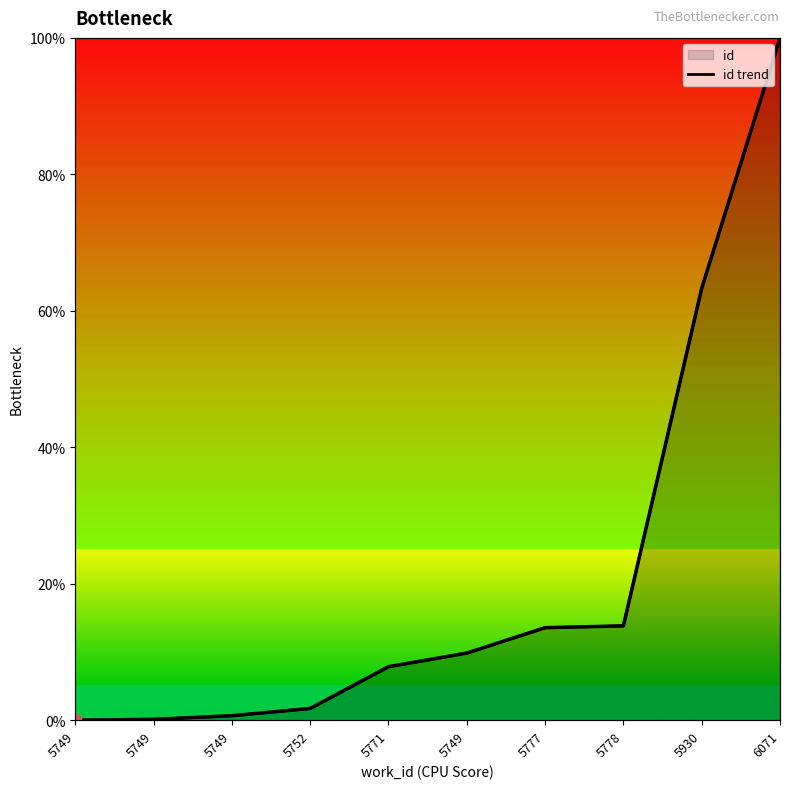

Which has a higher value, 5749 or 5771?

5749